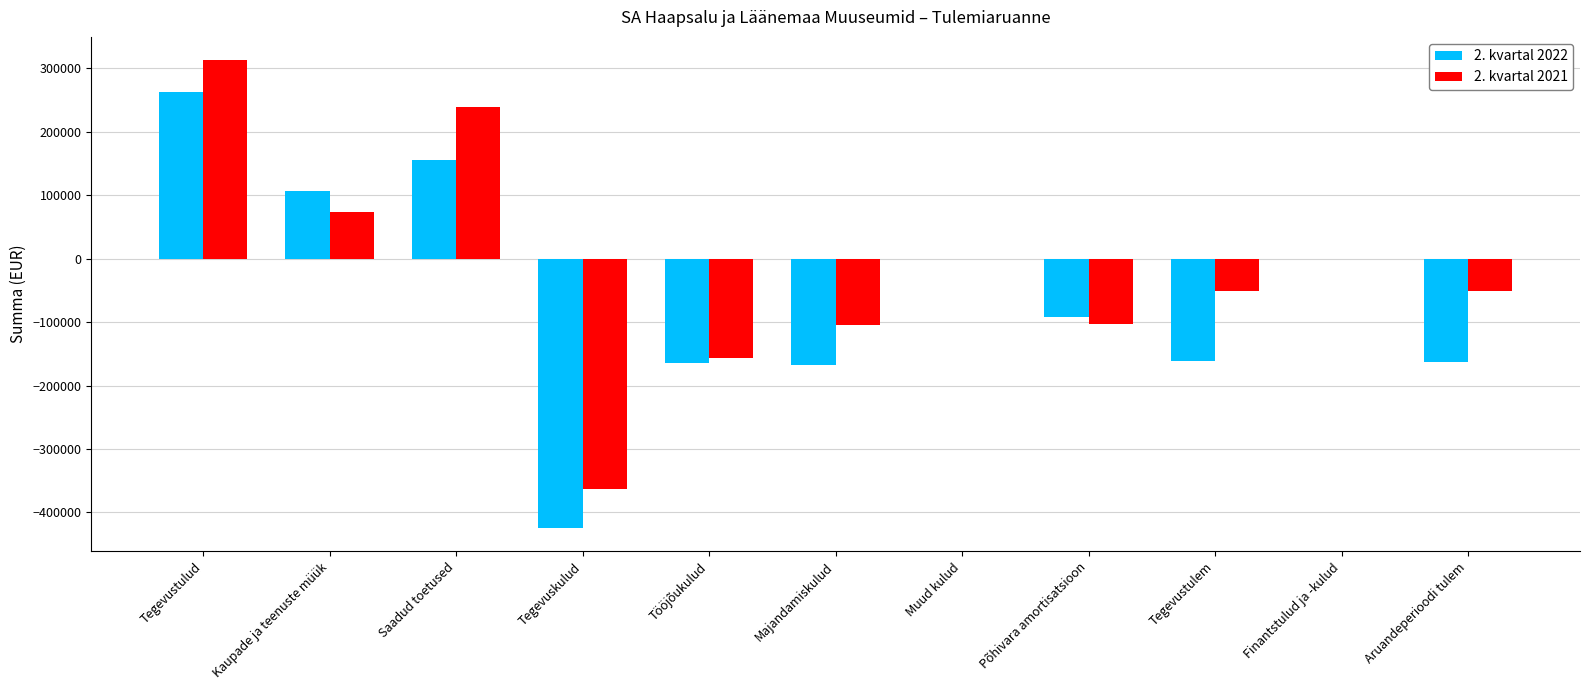

What is the maximum value for 2. kvartal 2021?

312771.0